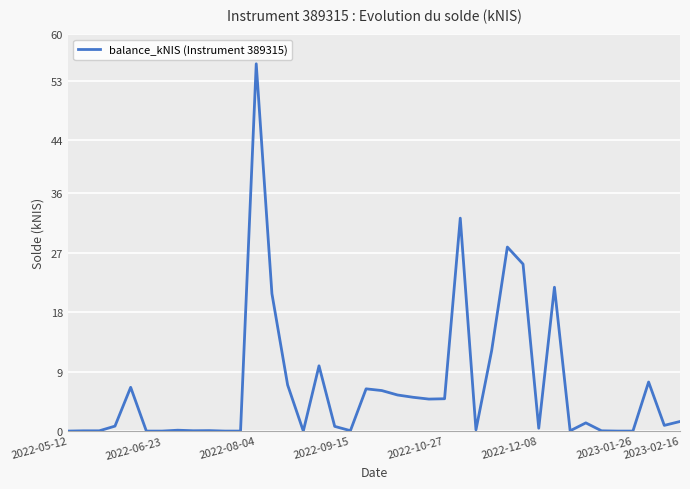

Which category has the highest value across all series?

2022-08-04